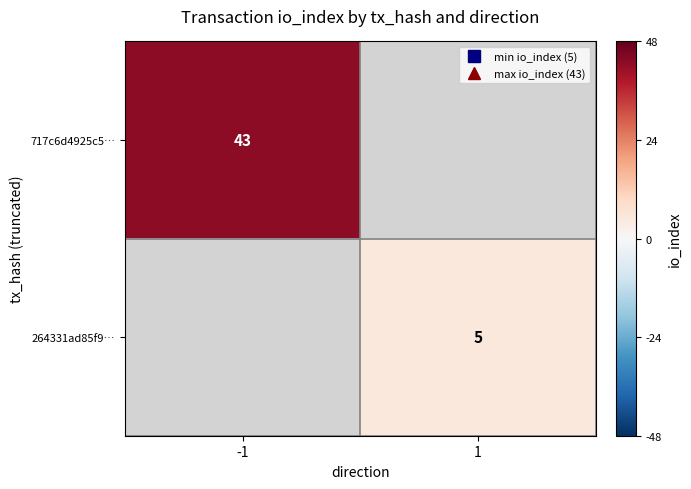

At which label does 717c6d4925c5… reach its peak?

-1